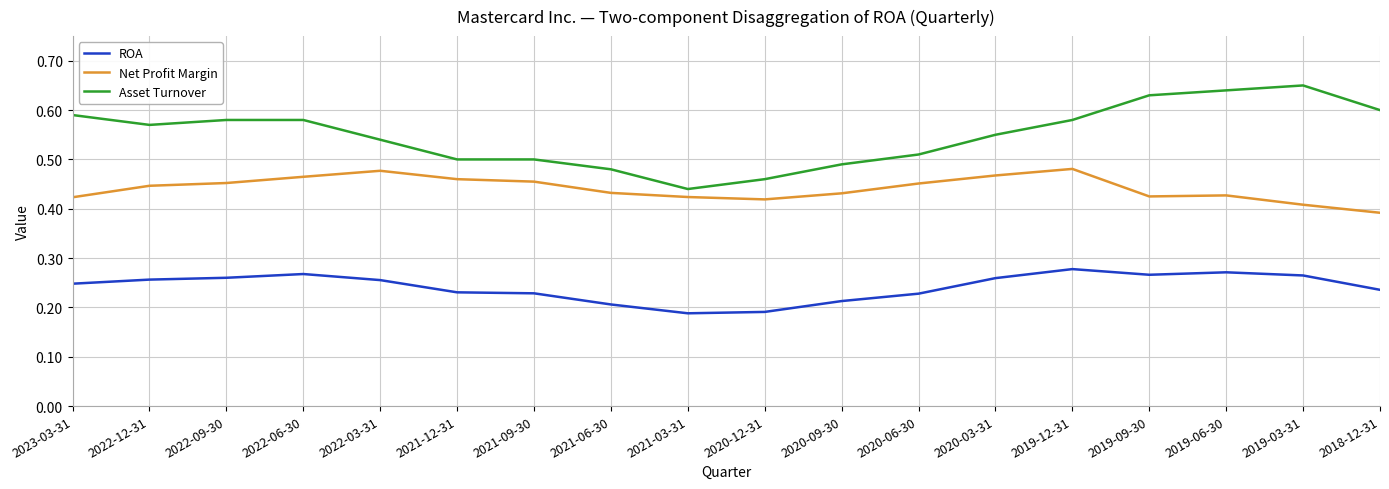

List the series in order of their peak value, highest first.

Asset Turnover, Net Profit Margin, ROA